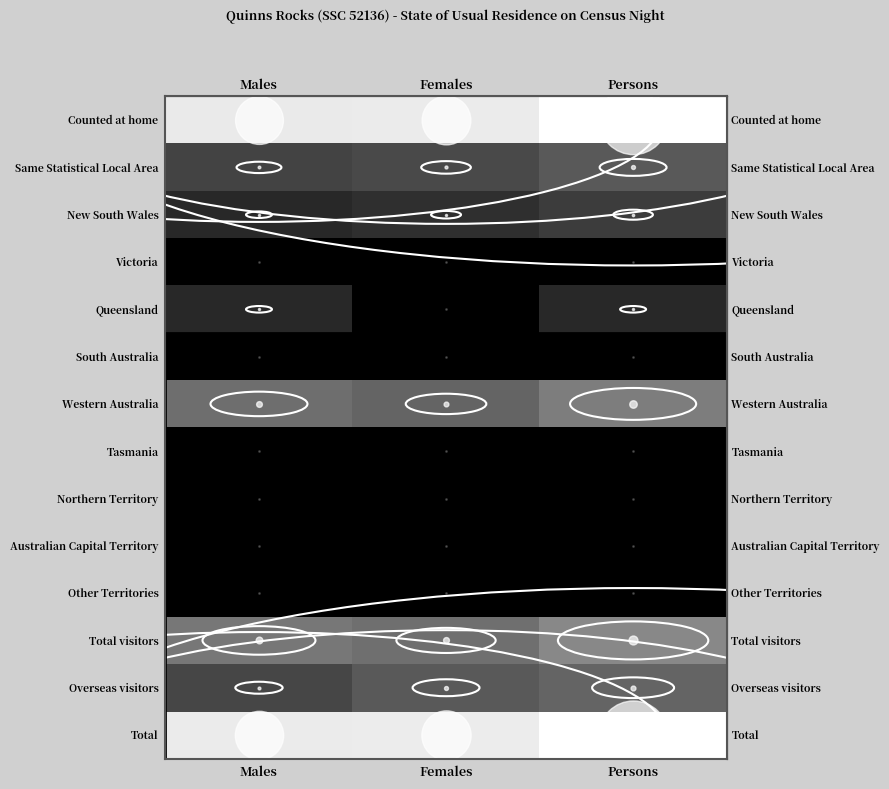

What is the difference between the highest and lowest values at Persons?

8.7